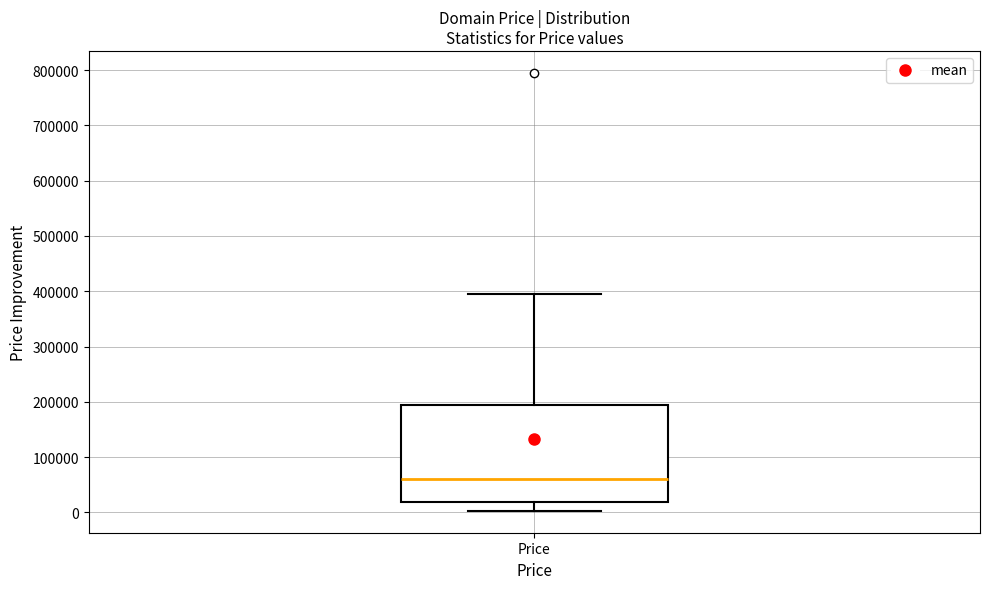

Read this box plot against the y-axis: the position of the median line, the range covered by the box, and the ends of both whiskers. The values are not printed on the chart, so give them approximately, as read against the axis.

median 60000, box 20000 to 190000, whiskers 0 to 390000